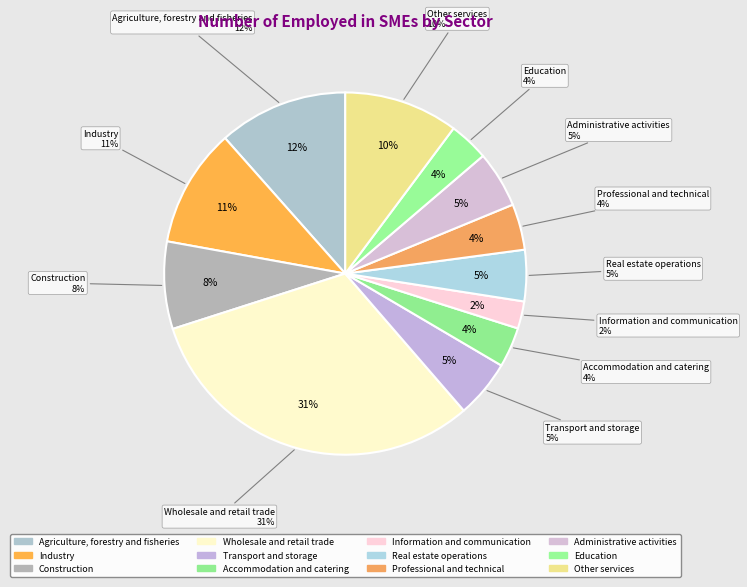

What is the ratio of the value at Wholesale and retail trade to the value at Professional and technical?

7.7